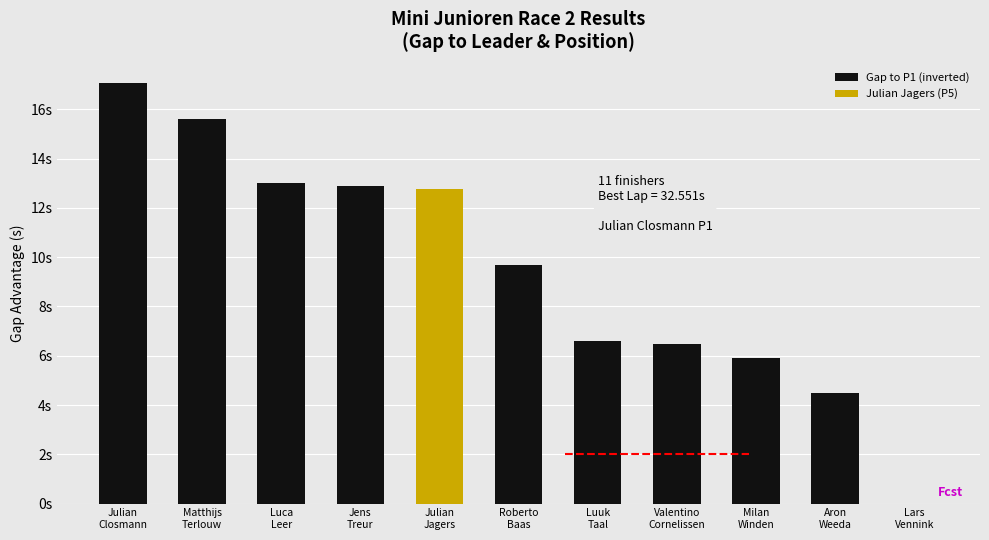

What is the value of the 9th bar from the left?

5.9